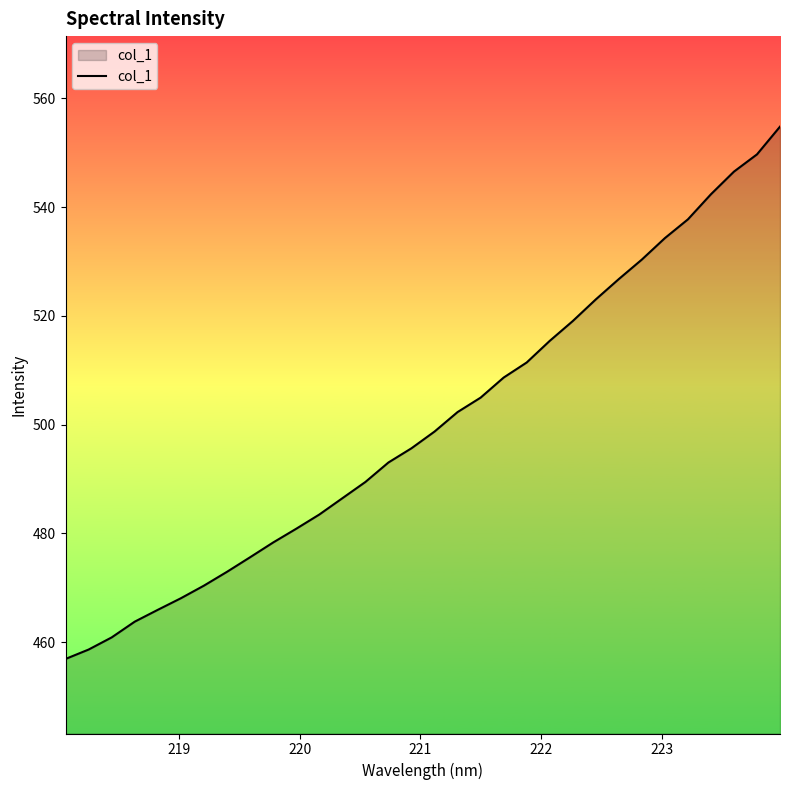

How many values exceed 498?

16